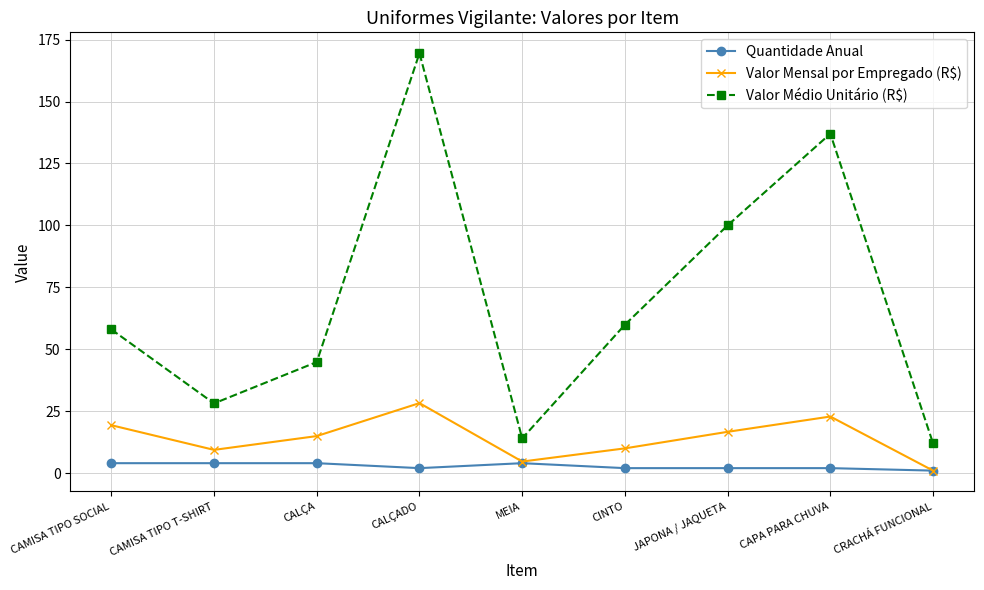

Is it true that Valor Mensal por Empregado (R$) equals 10.0 at JAPONA / JAQUETA?

False